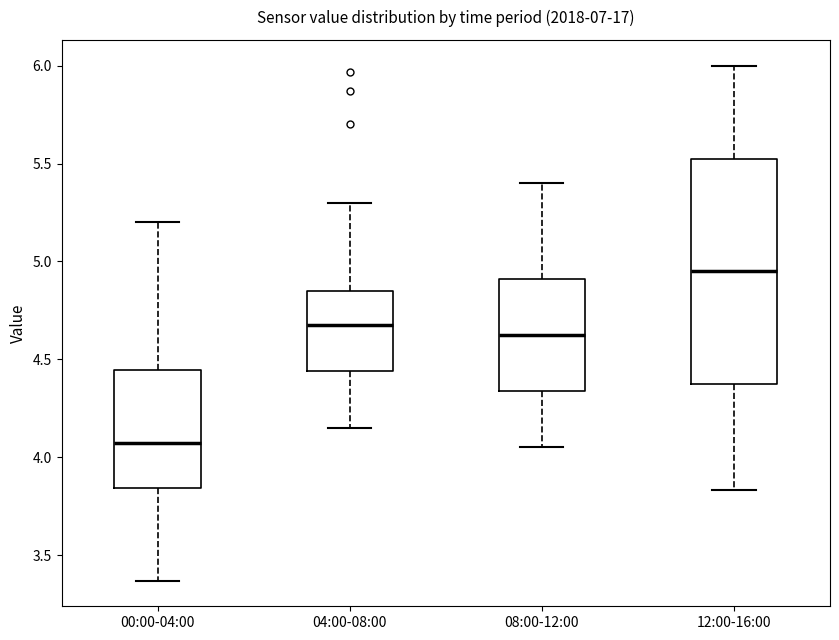

Where does the upper whisker of the box for 12:00-16:00 end on the y-axis? The values are not printed on the chart, so give them approximately, as read against the axis.

6.00